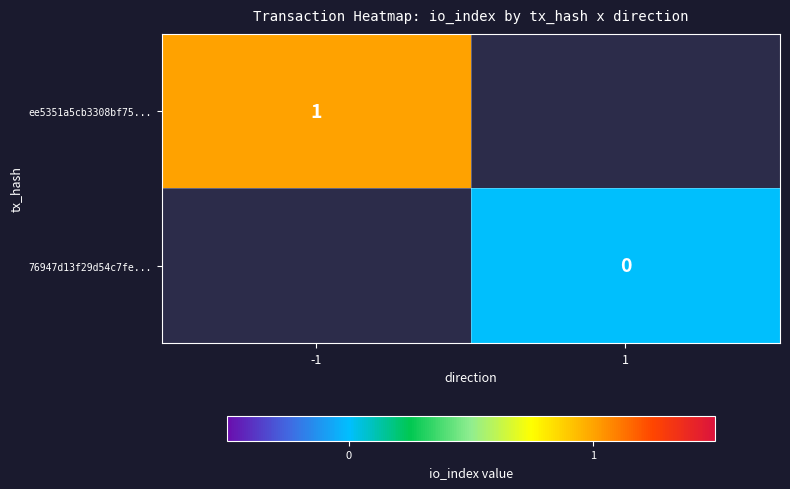

The ee5351a5cb3308bf75... series shows 2 at -1. True or false?

False